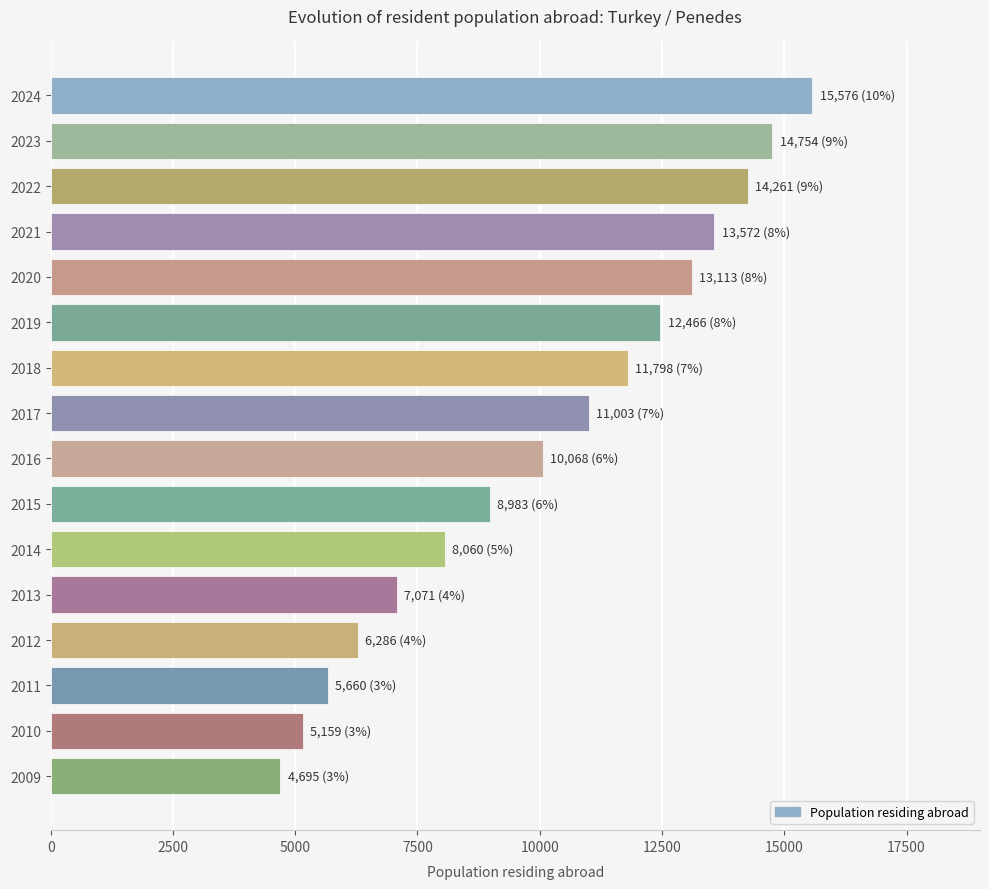

Between 2015 and 2020, which is larger?

2020